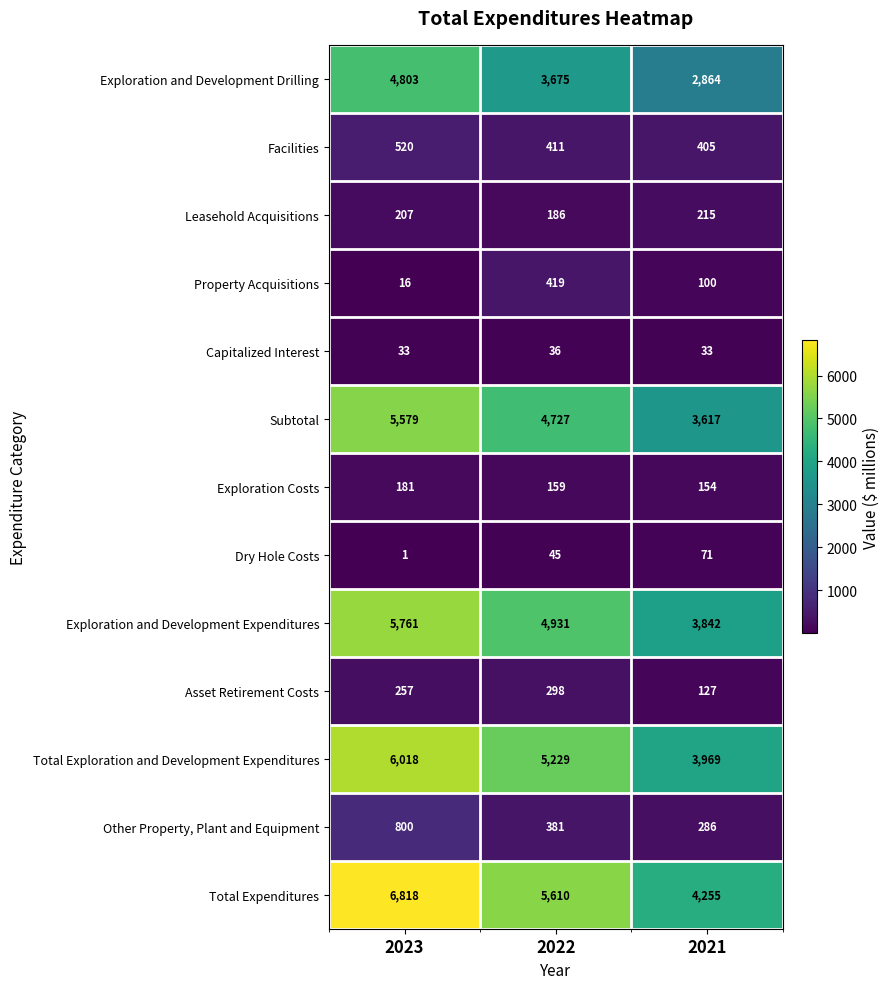

Is it true that Dry Hole Costs equals 0 at 2023?

False